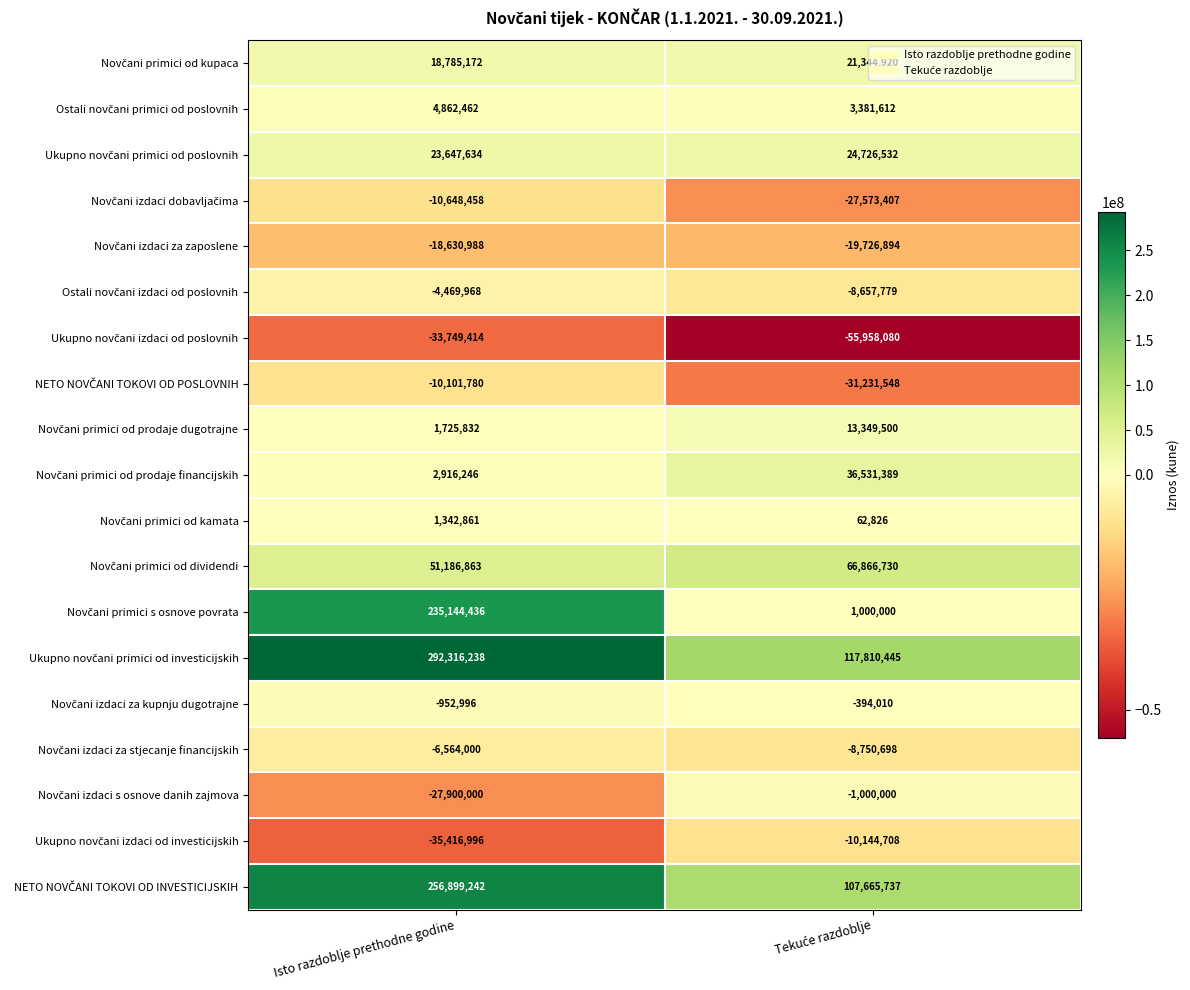

How many series are shown in this chart?

19